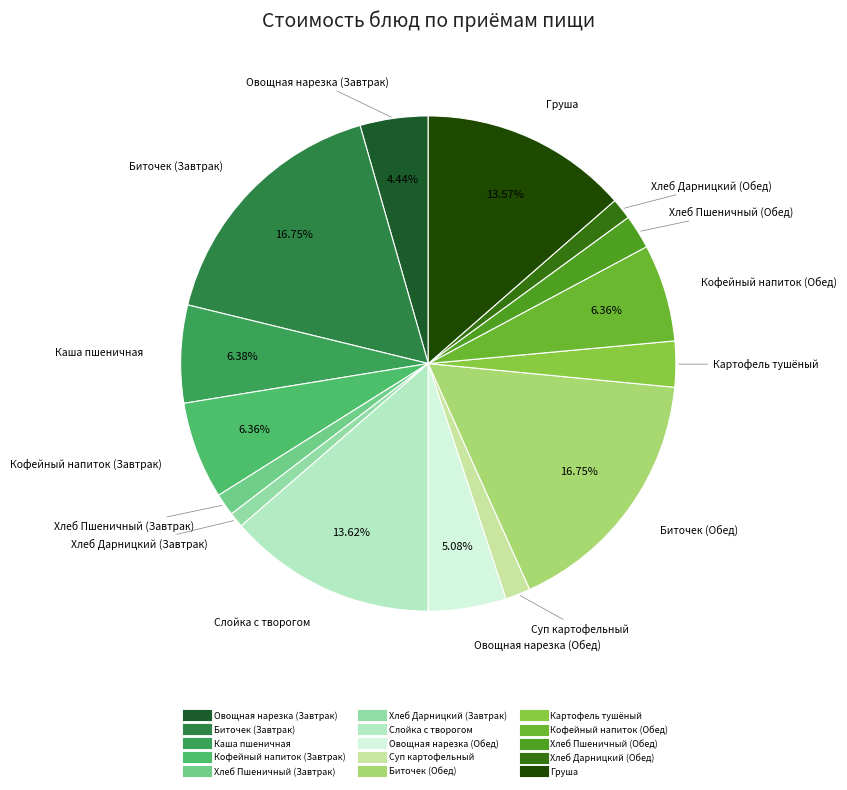

Which has a higher value, Груша or Хлеб Пшеничный (Обед)?

Груша